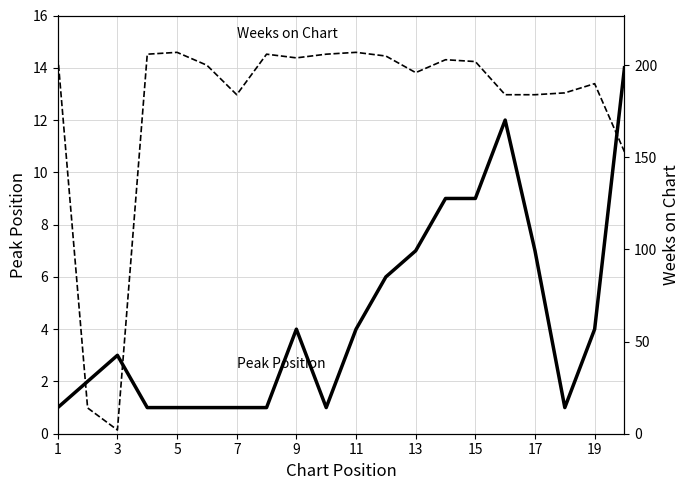

Reading right to left, what are all the values shown in this chart?

Peak Position: 14	4	1	7	12	9	9	7	6	4	1	4	1	1	1	1	1	3	2	1
Weeks on Chart: 153	190	185	184	184	202	203	196	205	207	206	204	206	184	200	207	206	2	14	205